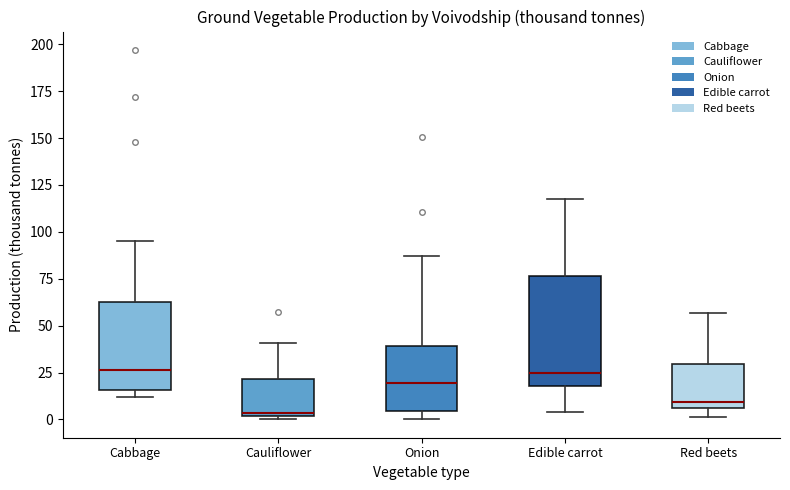

Where is the lower edge of the box for Cauliflower on the y-axis? The values are not printed on the chart, so give them approximately, as read against the axis.

0